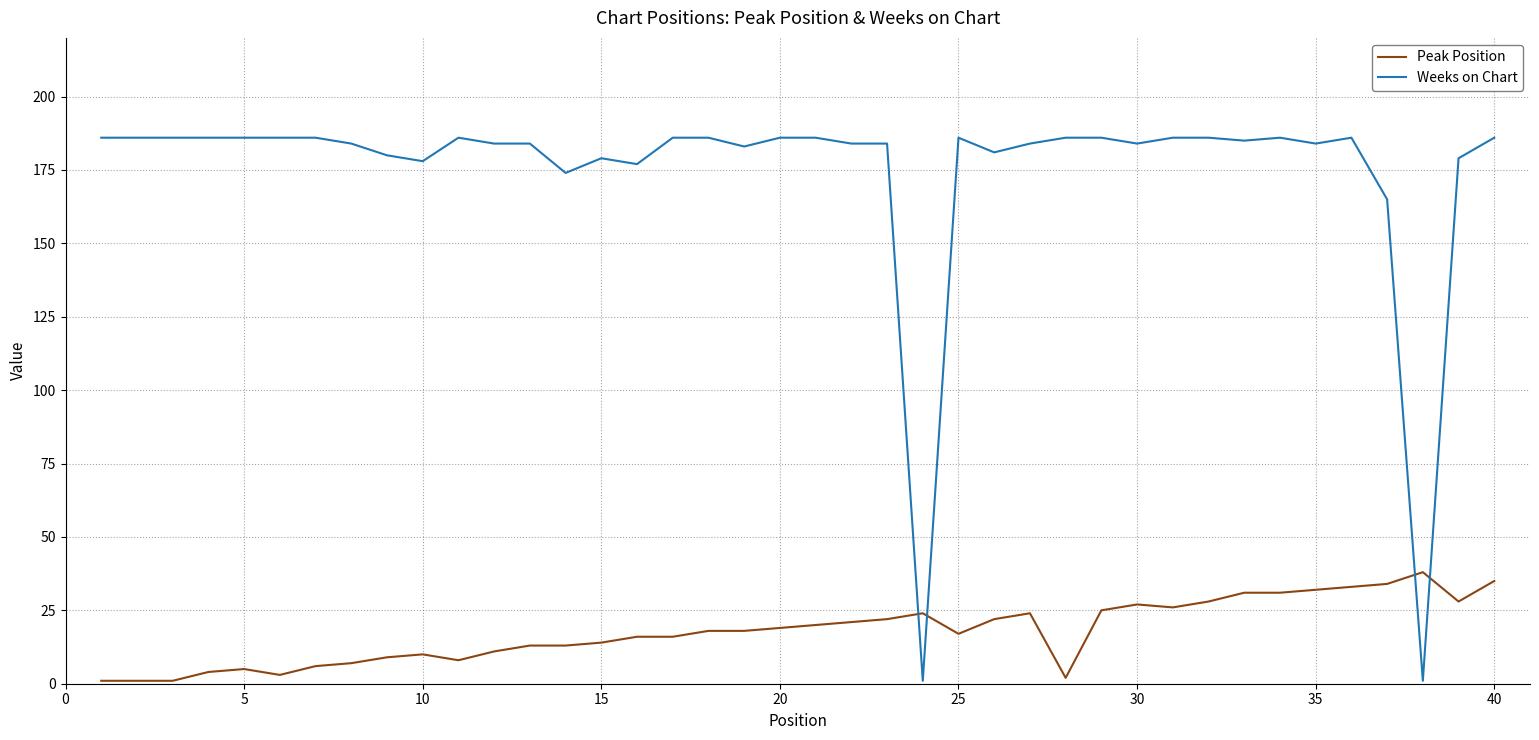

Which series has the widest spread of values?

Weeks on Chart